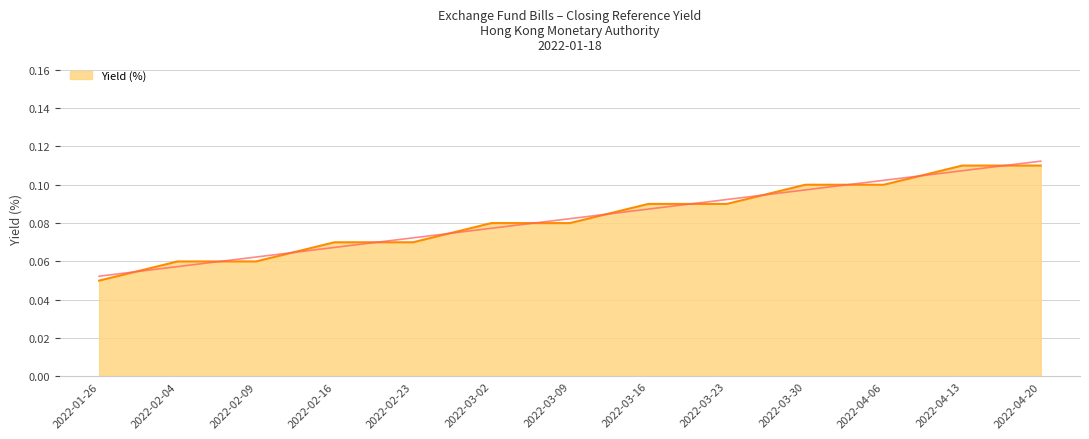

Does the chart display data point markers on the line(s)?

No